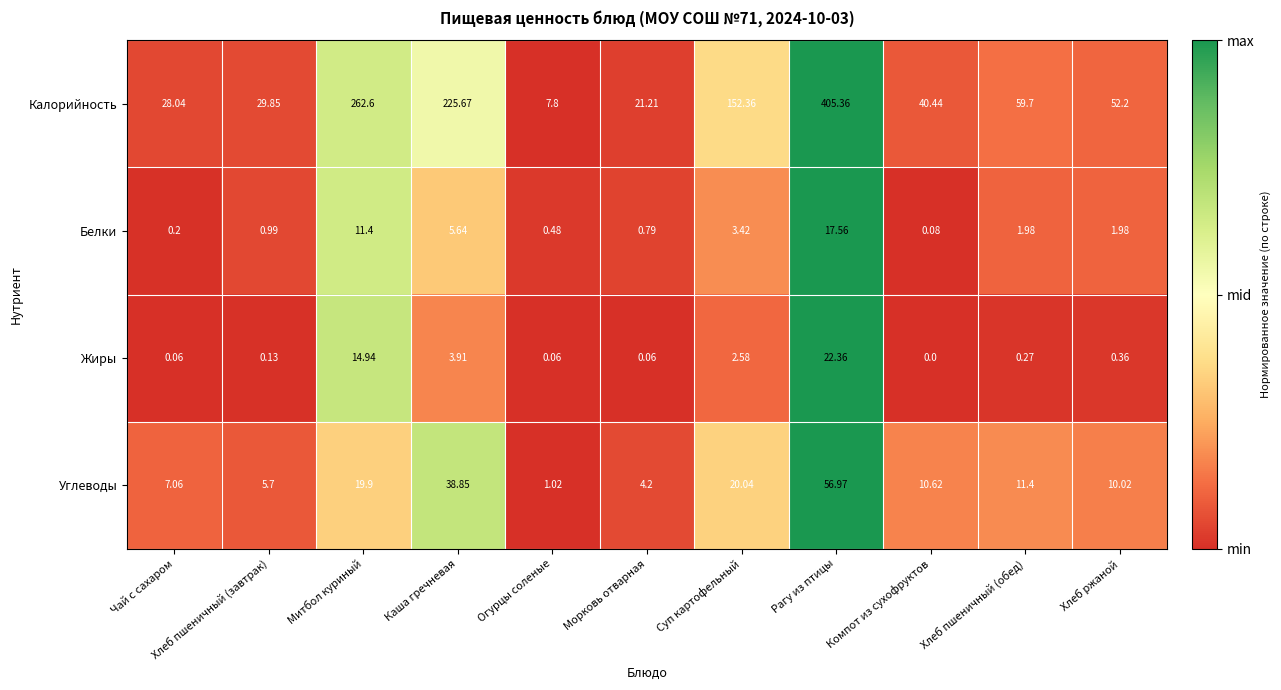

Rank the series at Суп картофельный from lowest to highest value.

Жиры, Белки, Углеводы, Калорийность